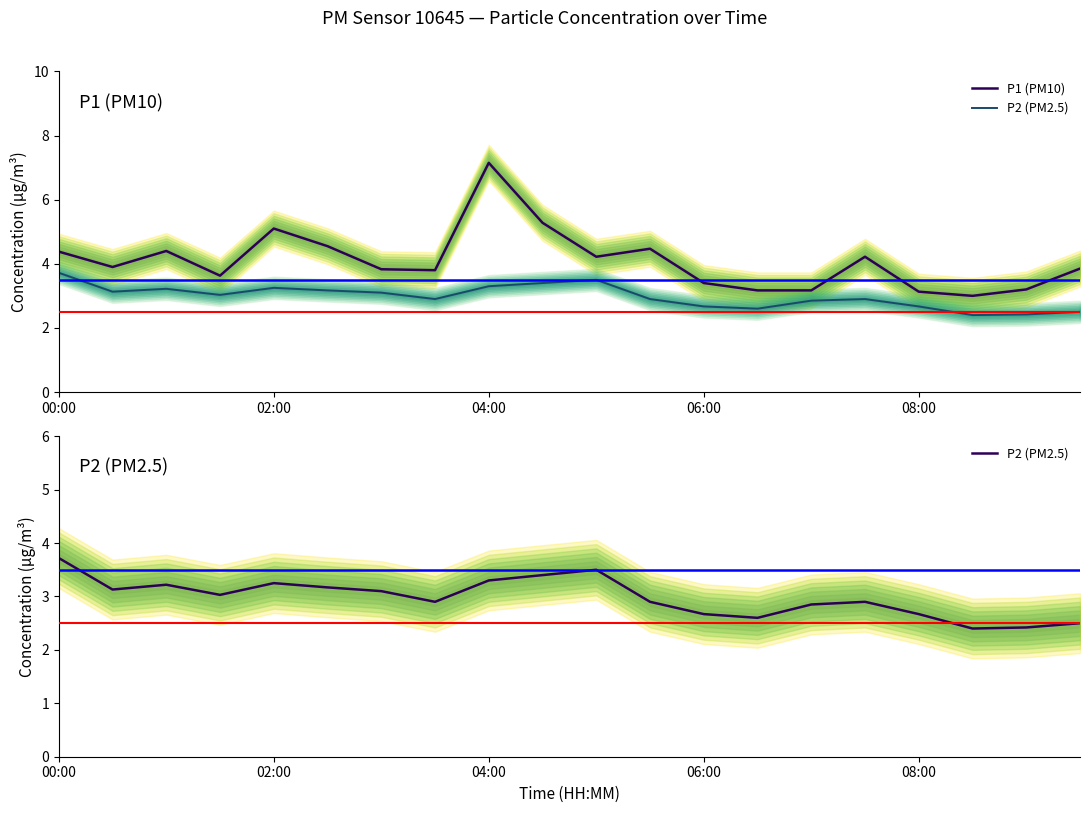

List the series in order of their overall mean, highest first.

P1 (PM10), P2 (PM2.5)